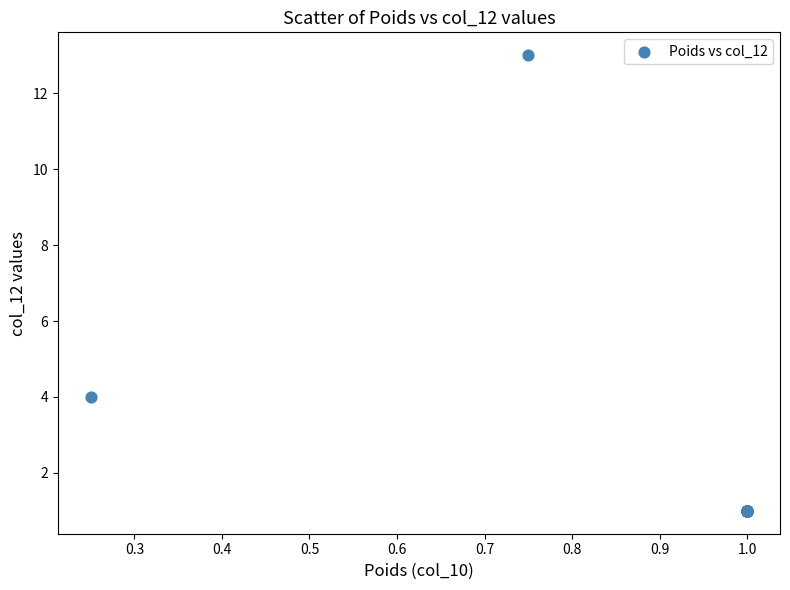

What Y value in the scatter plot is closest to 7?

4